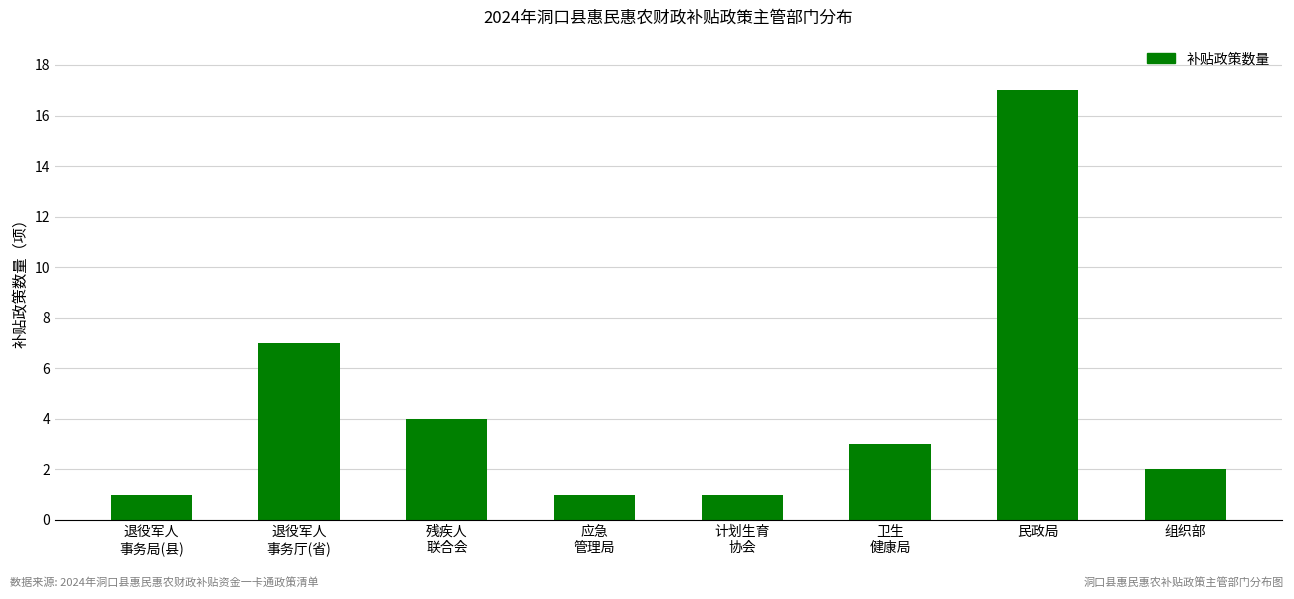

What is the sum of the values at 应急
管理局 and 退役军人
事务厅(省)?

8